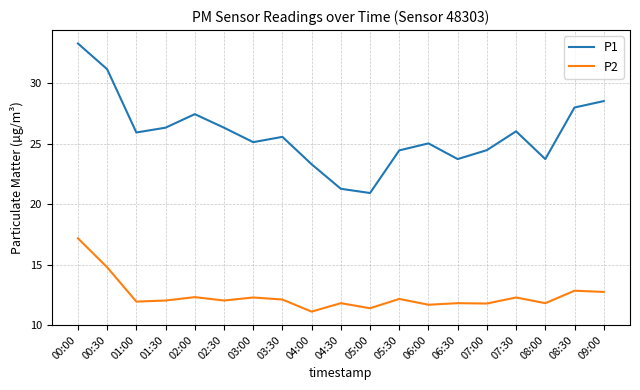

Where is the first local minimum for P1?

01:00